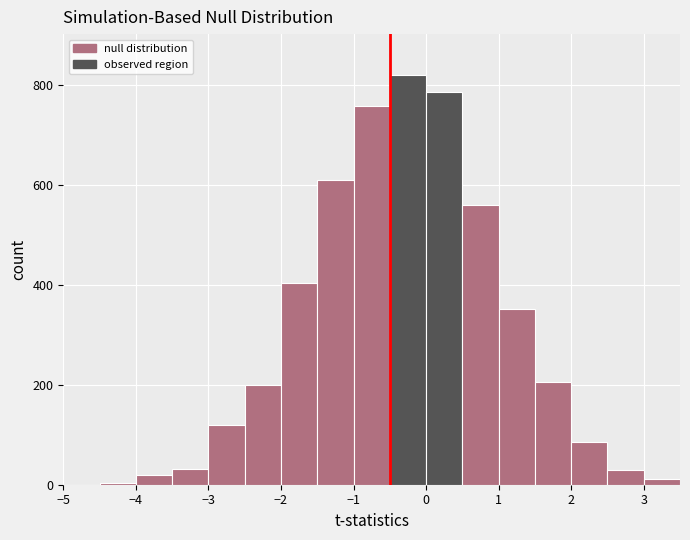

What is the height of the bar covering -1.0 to -0.5 on the x-axis? The values are not printed on the chart, so give them approximately, as read against the axis.

760